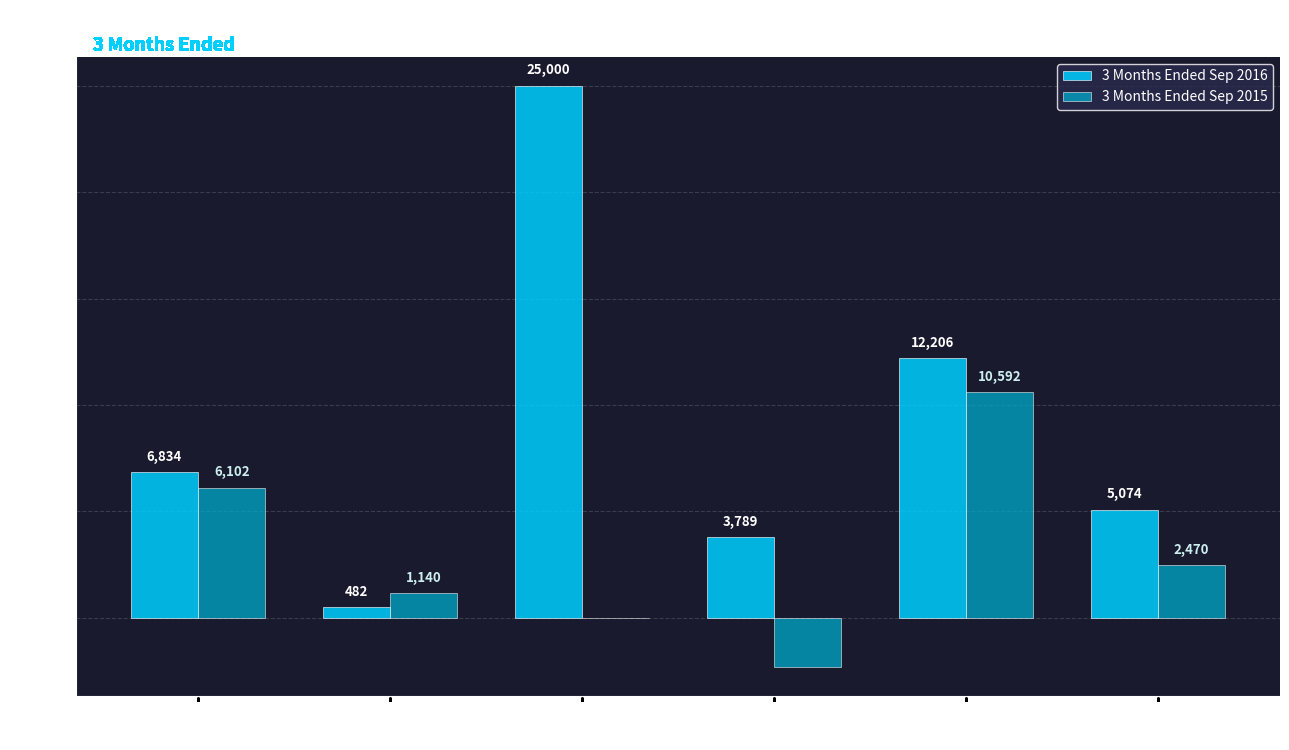

Where does the 3 Months Ended Sep 2015 series first go above 2470?

Consulting
Services